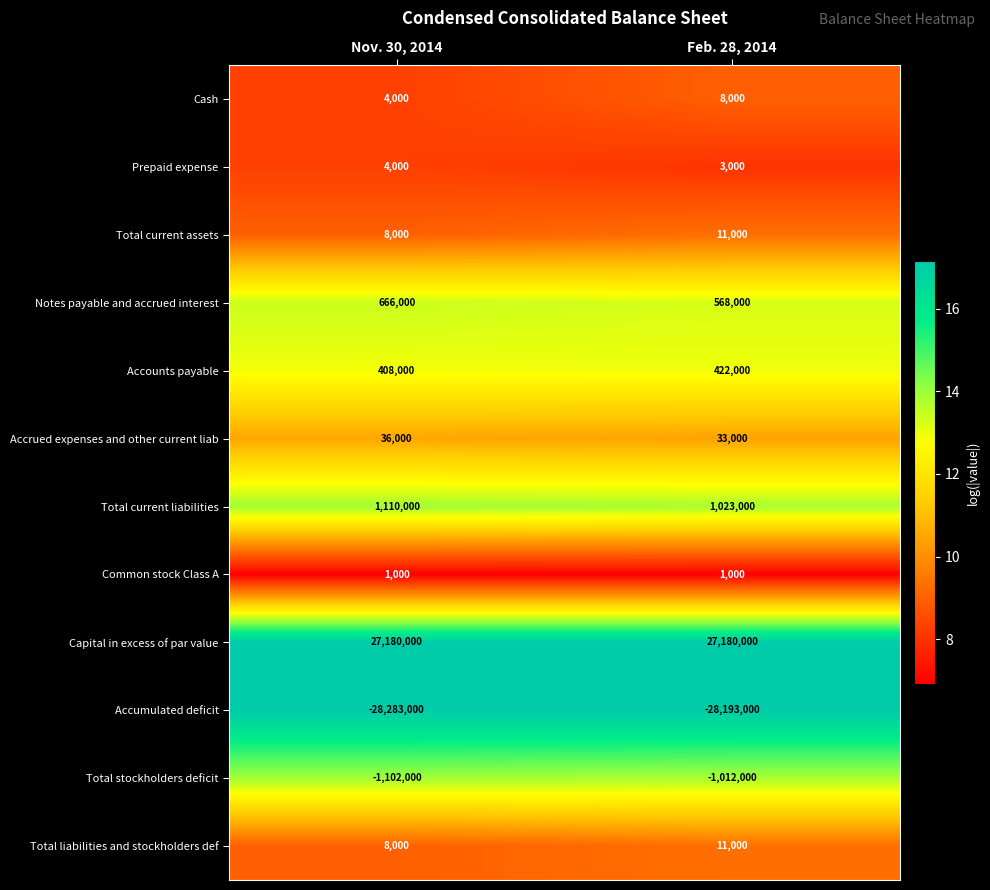

What is the difference between the maximum and minimum values in the Total current assets series?

3000